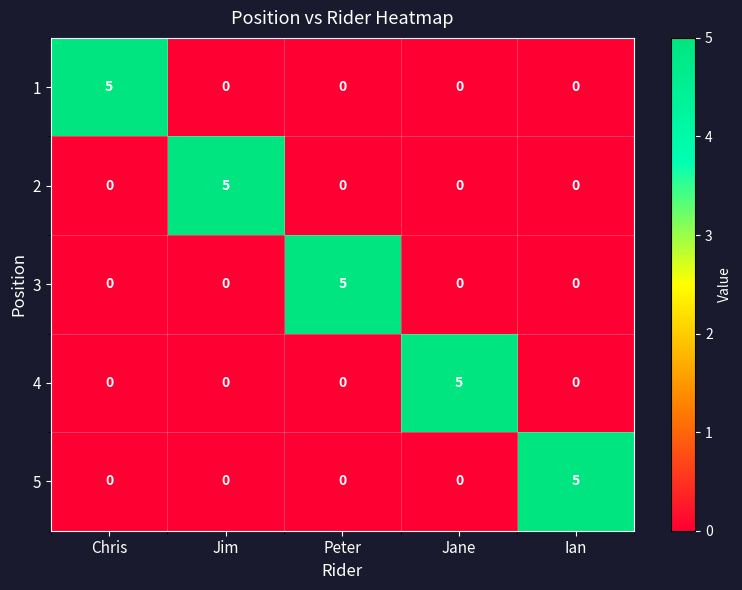

What is the total value across all series at Ian?

5